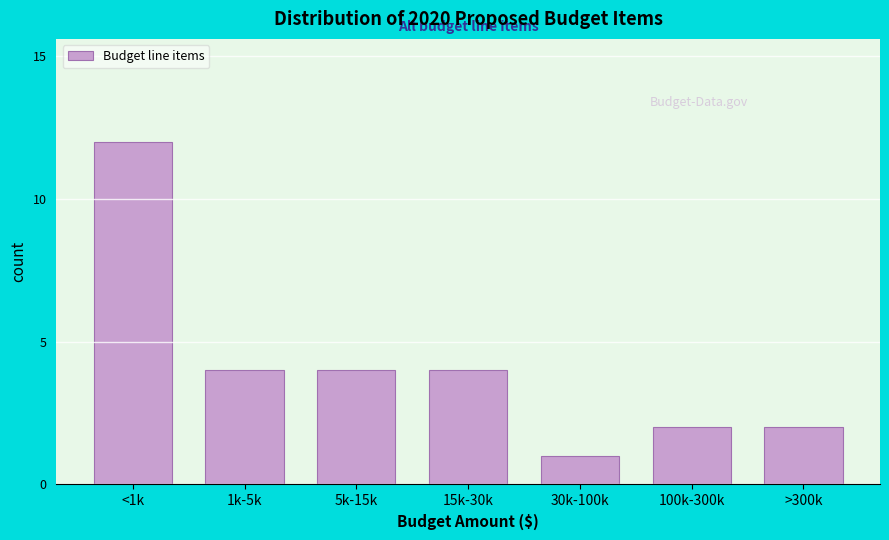

Reading right to left, transcribe all the data shown in this chart.

2	2	1	4	4	4	12